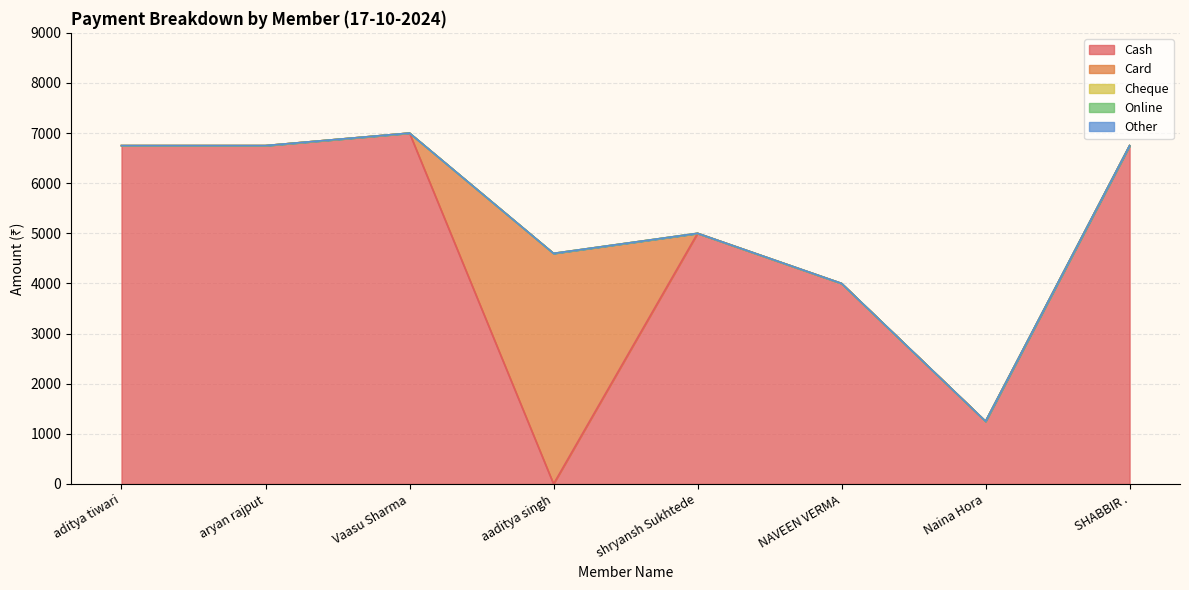

Is the value of Cash at Vaasu Sharma greater than the value of Other at Naina Hora?

Yes